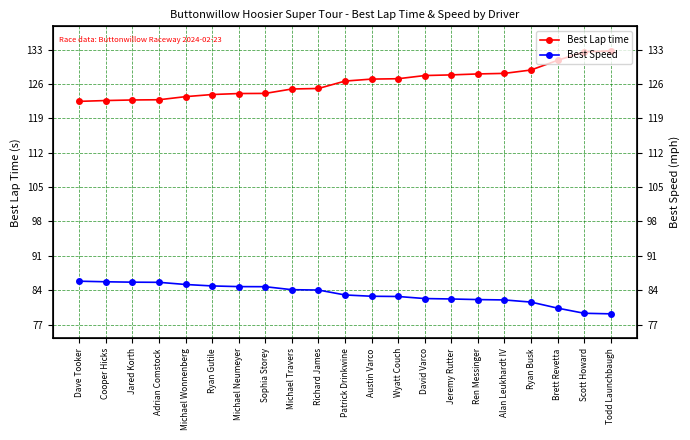

What is the sum of the Best Speed values at Ren Messinger and Ryan Busk?

163.7